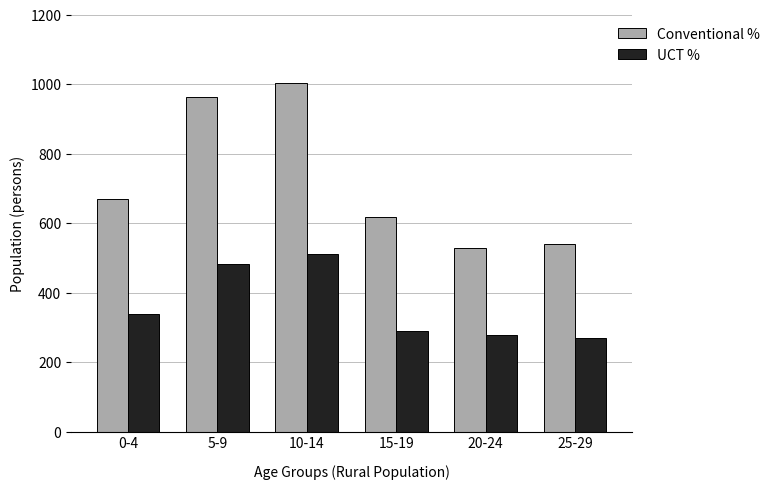

The Conventional % series shows 618 at 15-19. True or false?

True